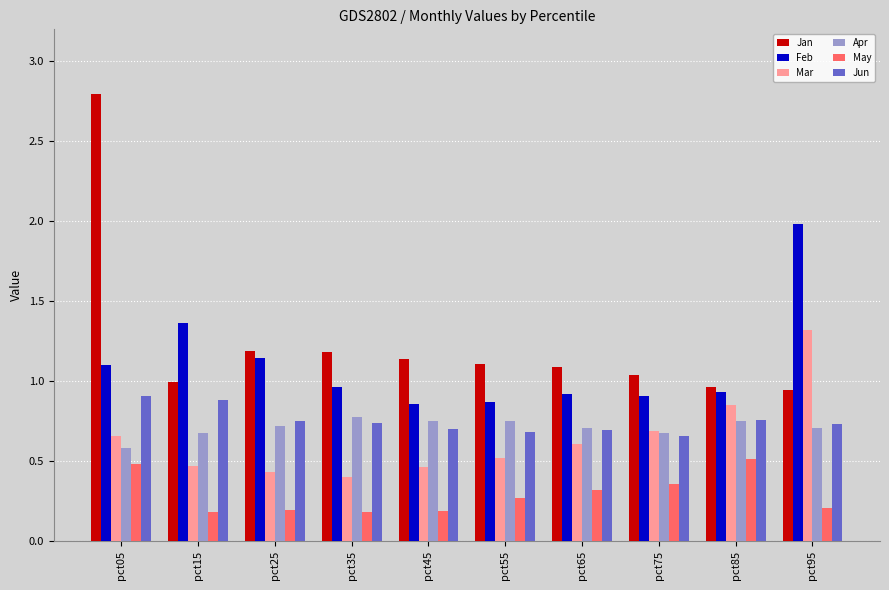

The value of Jan at pct95 is 0.9. True or false?

True